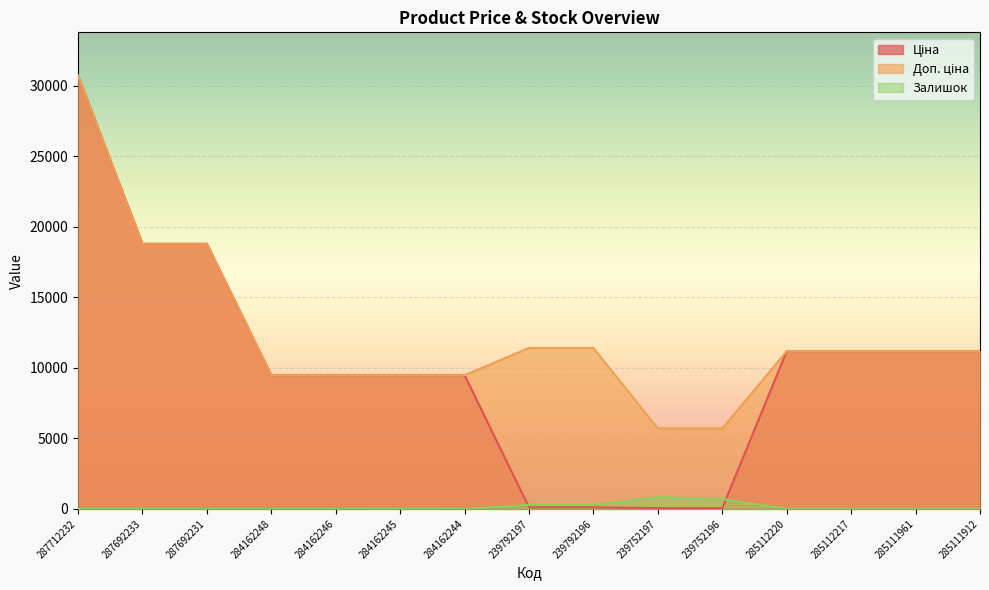

At 285111961, list the series in order from smallest to largest.

Залишок, Ціна, Доп. ціна